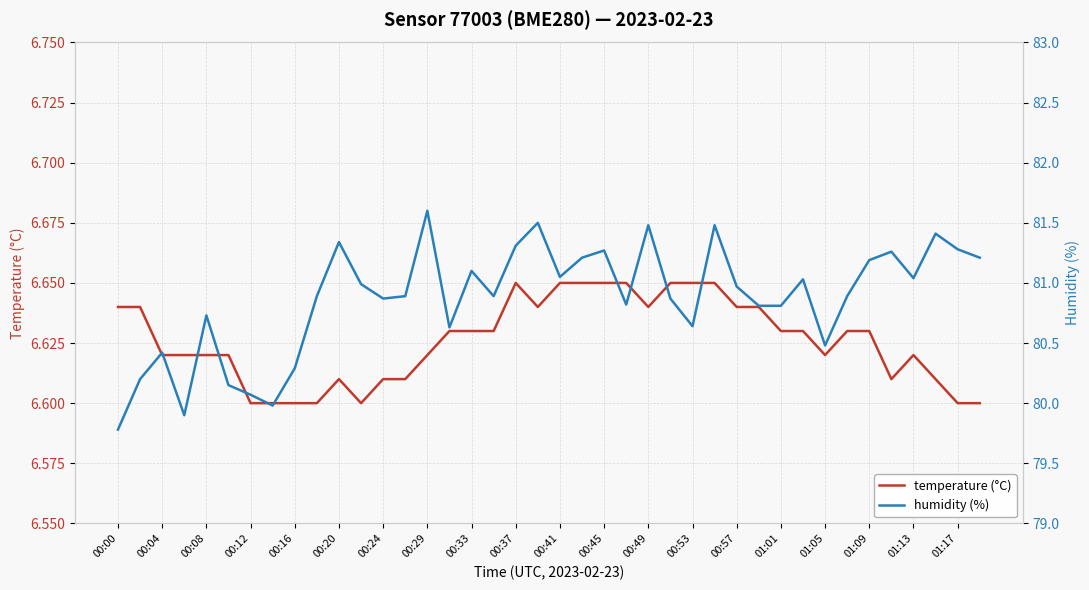

The temperature (°C) series shows 10.2 at 01:05. True or false?

False